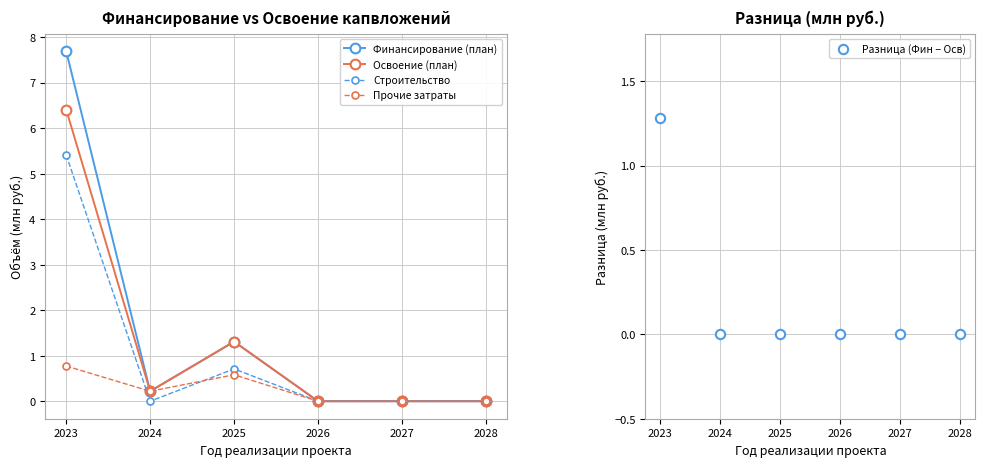

At how many categories does at least one series exceed 3?

1